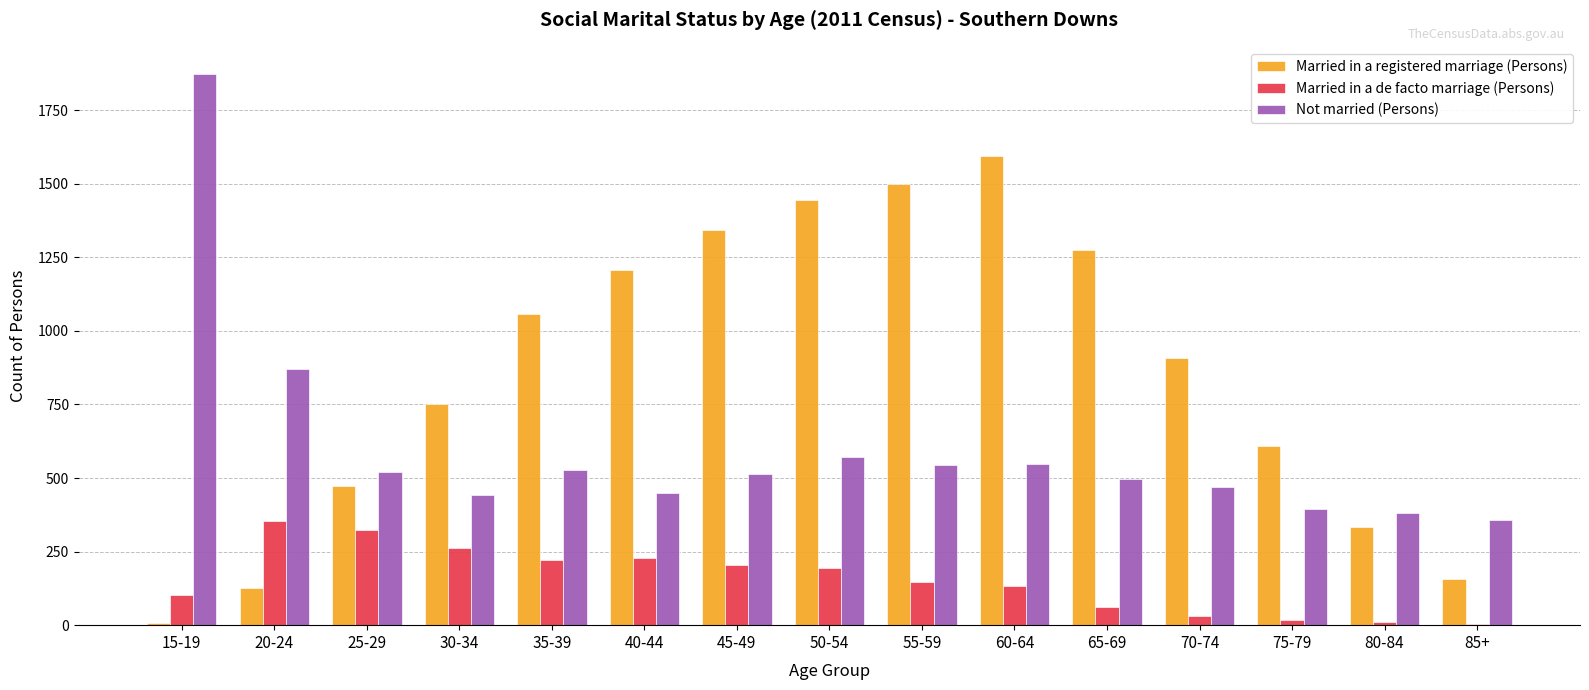

What are all the series names shown in the legend?

Married in a registered marriage (Persons), Married in a de facto marriage (Persons), Not married (Persons)